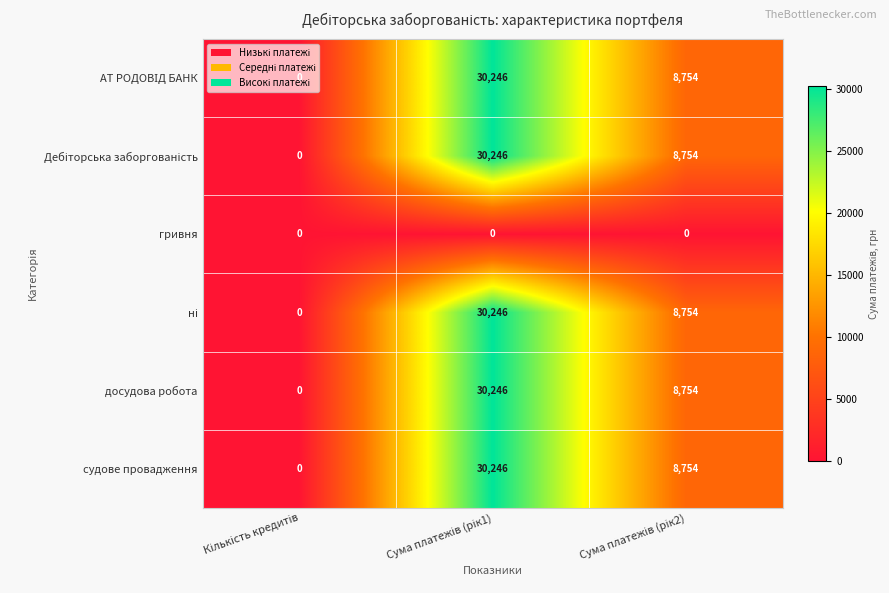

How many судове провадження values are between 0 and 30246?

3